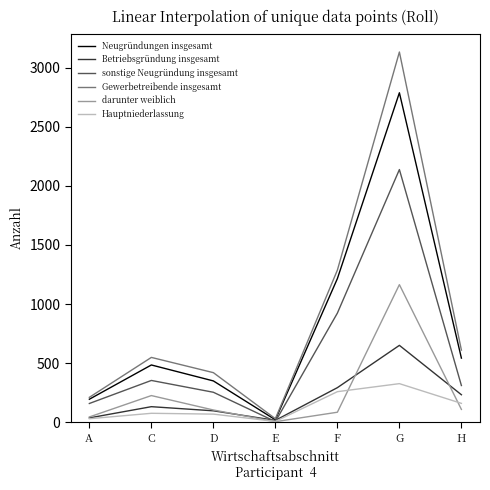

The darunter weiblich series shows 225 at C. True or false?

True